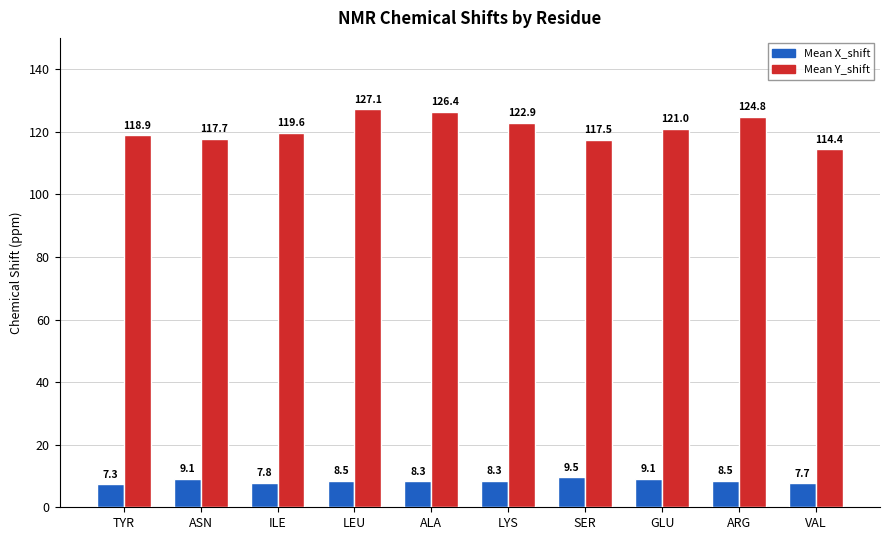

Rank the series by their maximum value, from lowest to highest.

Mean X_shift, Mean Y_shift